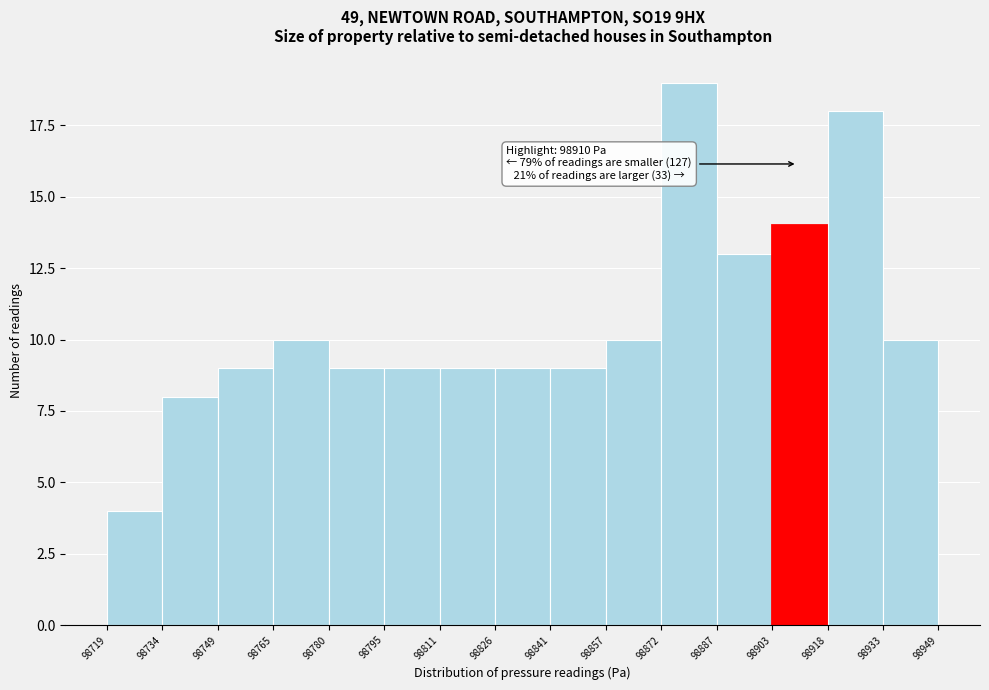

Over which range of the x-axis is the bar tallest?

98872 to 98887